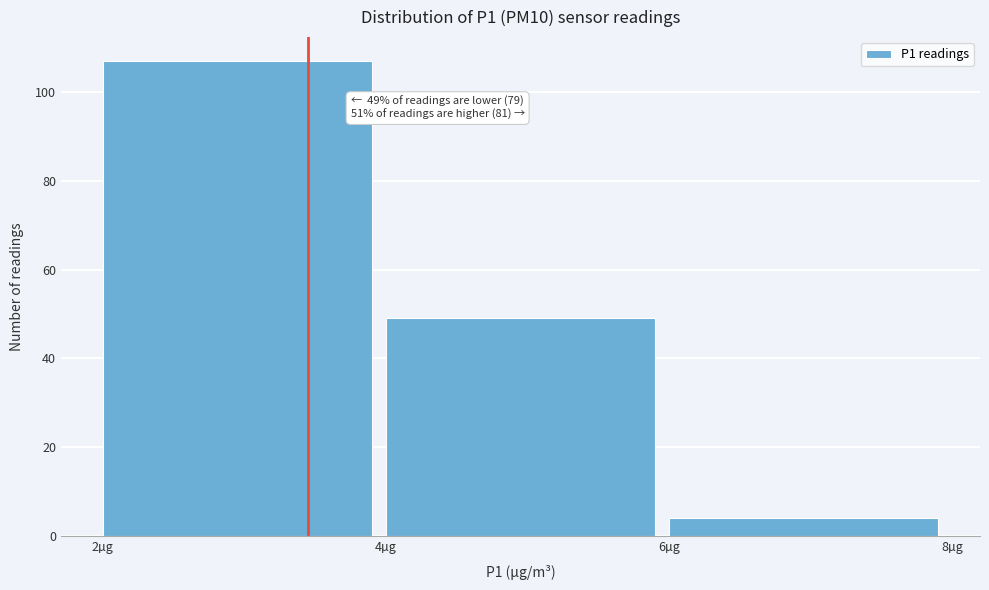

Which range on the x-axis has the tallest bar?

2 to 4